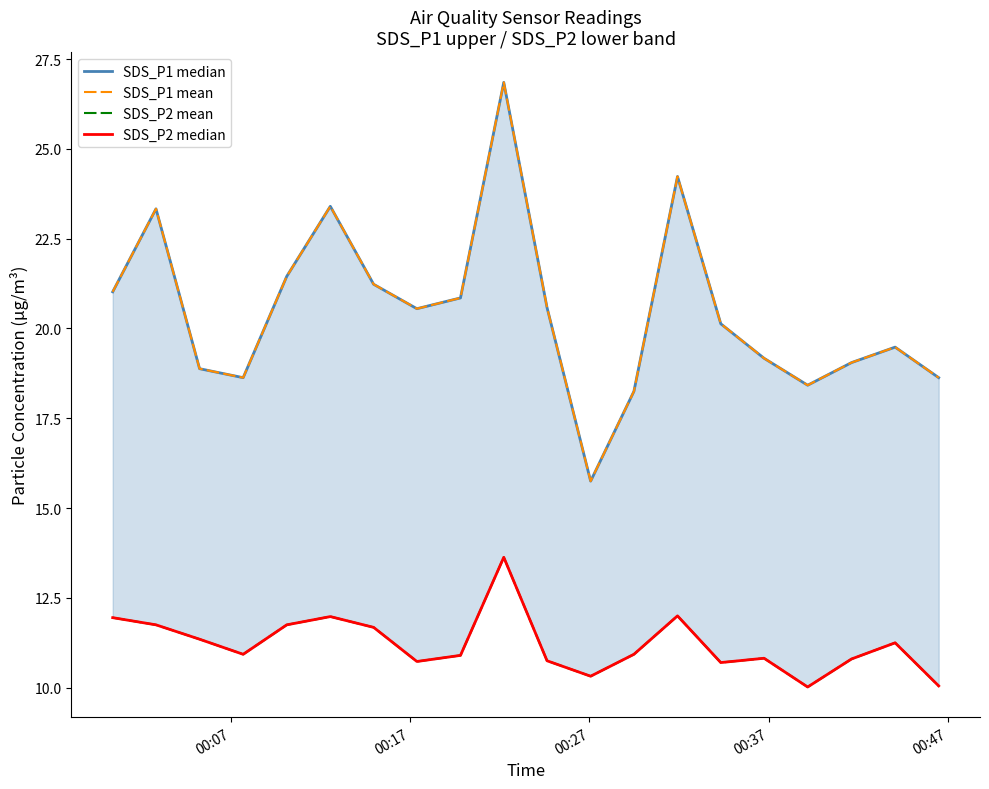

What is the value of the SDS_P2 median point at the 11th from the left?

10.8